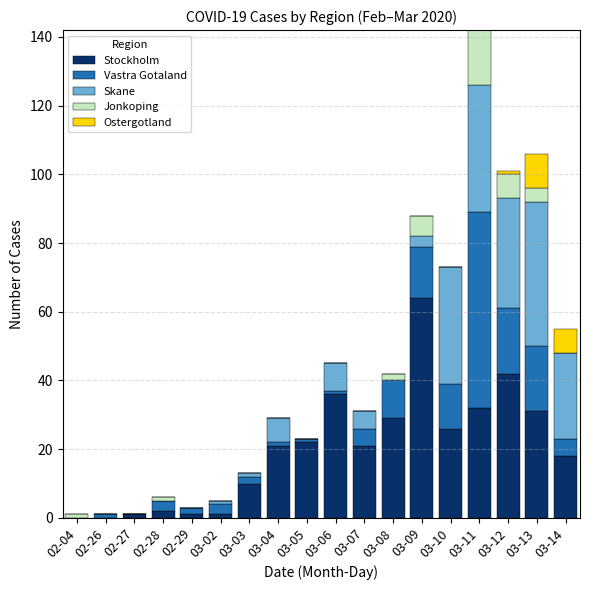

What is the sum of all Stockholm values?

357